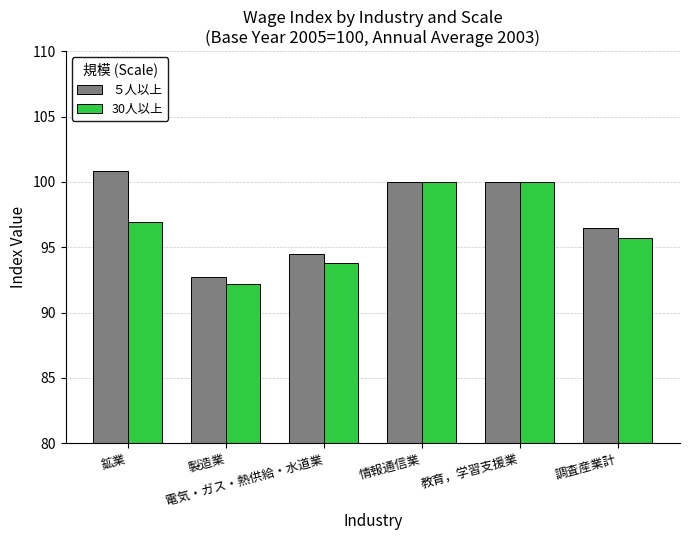

At which category does the chart reach its minimum across all series?

製造業